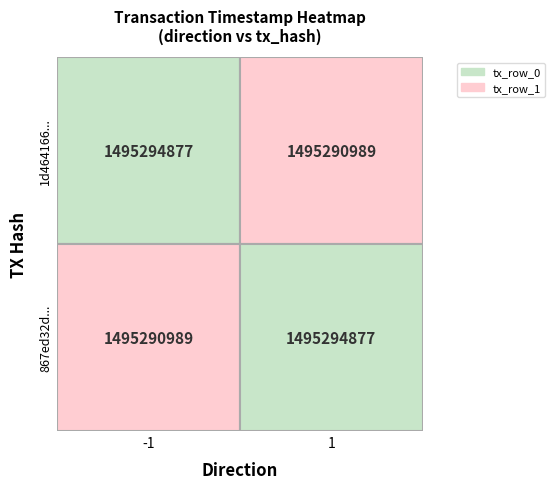

What is the minimum value for tx_row_0?

1495290989